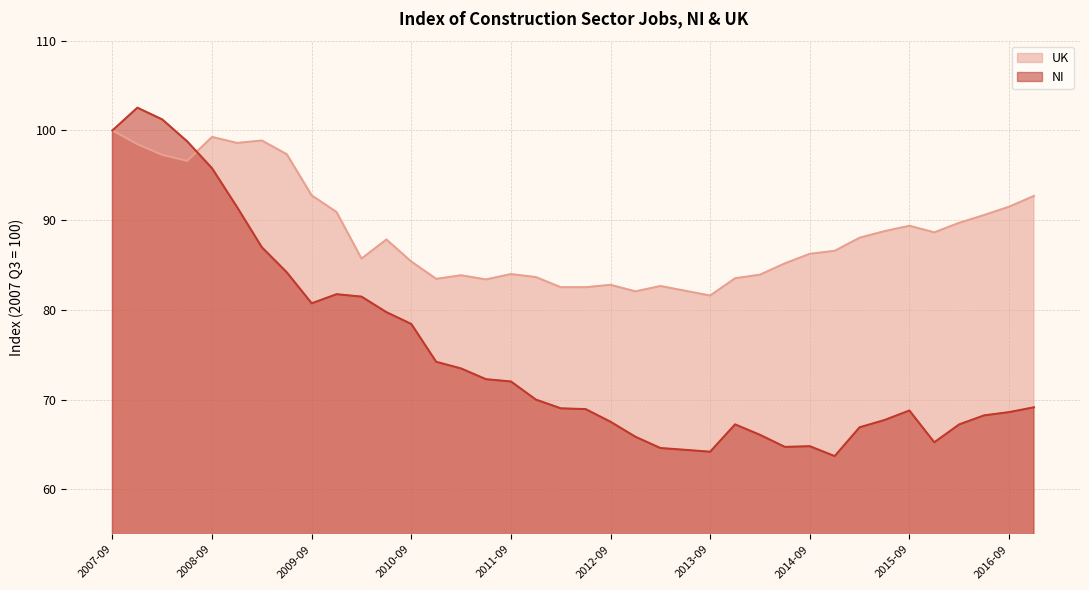

After their last crossing, which series has the higher values: NI or UK?

UK